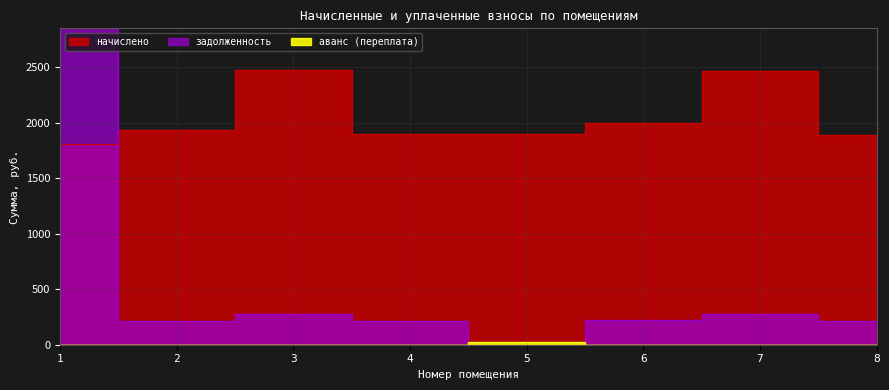

How many lines are shown in the chart?

3